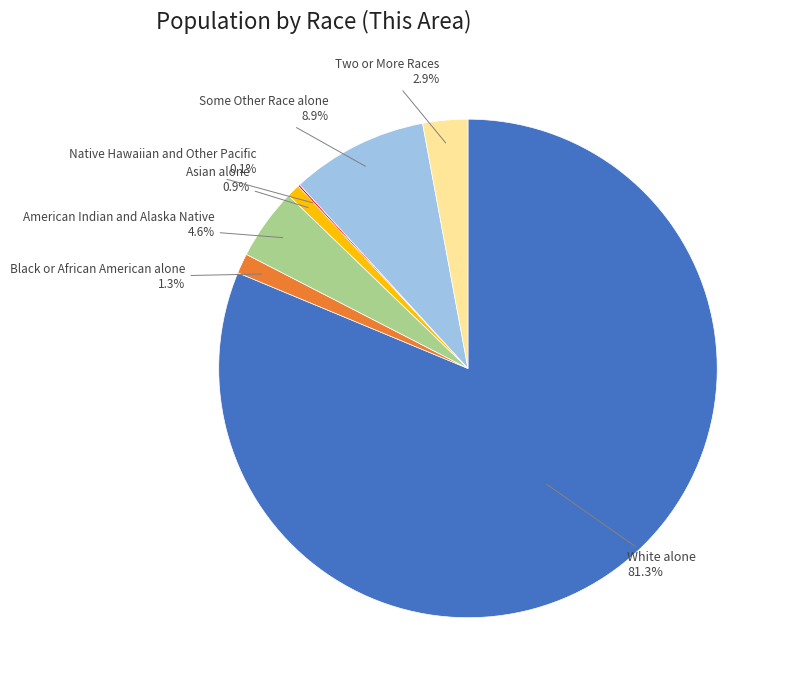

What is the ratio of the value at Two or More Races to the value at Asian alone?

3.4